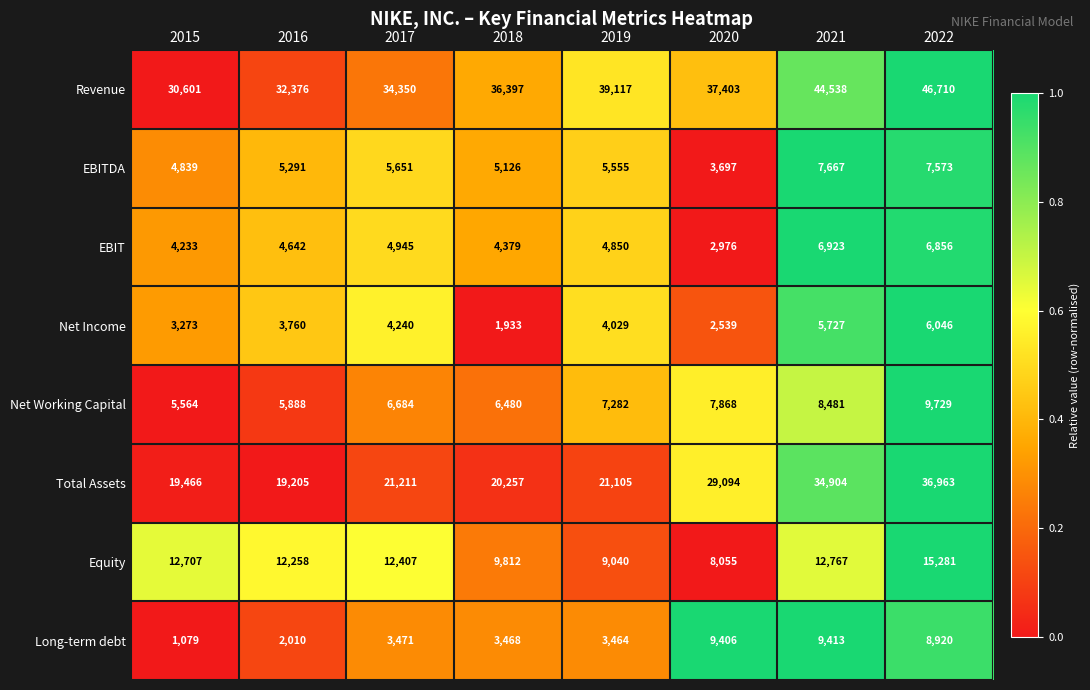

What is the difference between the maximum and minimum values in the Total Assets series?

17758